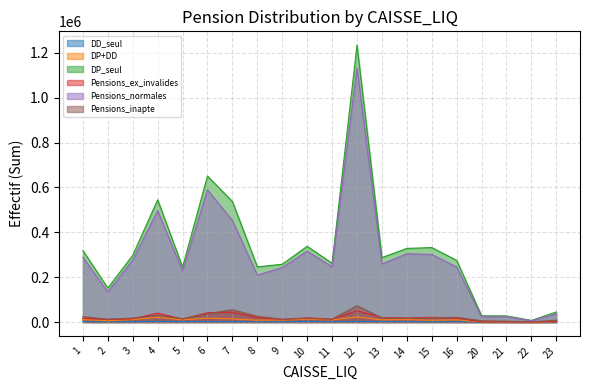

What is the greatest value displayed?

1234517